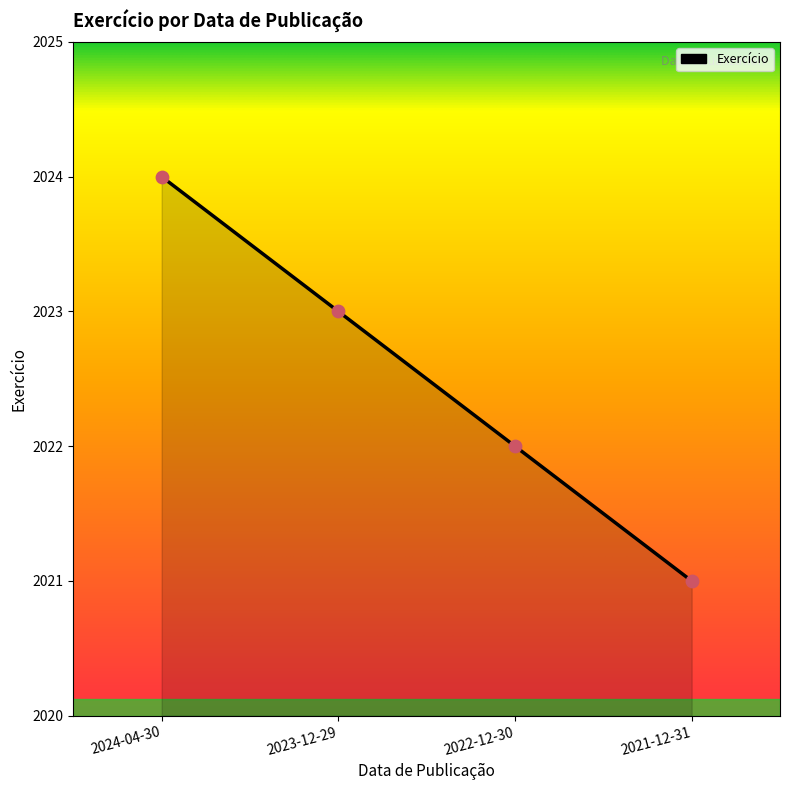

Between 2022-12-30 and 2024-04-30, which is larger?

2024-04-30